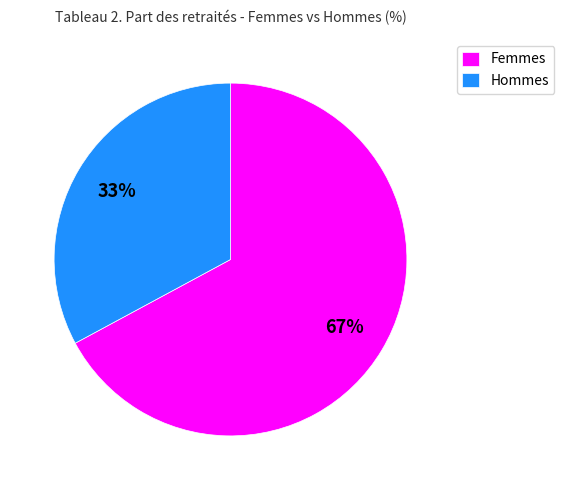

To the nearest percent, what is the average slice percentage?

50%